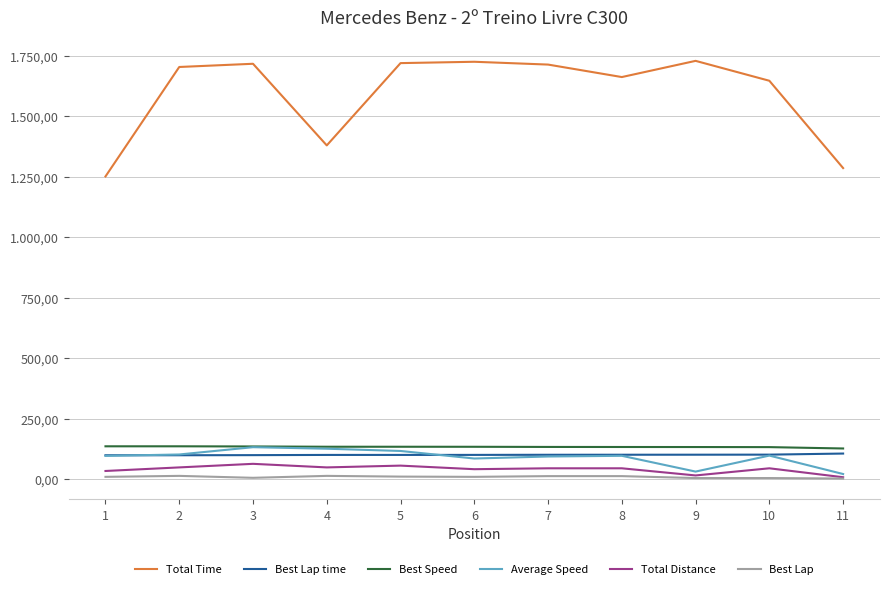

What is the value of the Total Time point at the 4th from the left?

1379.8